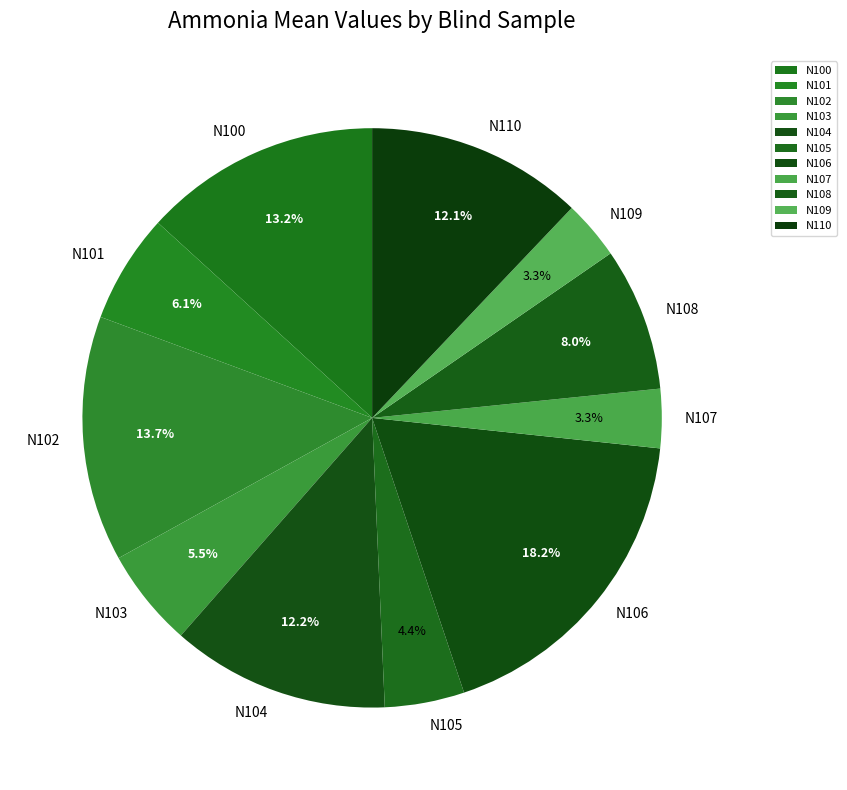

To the nearest percent, what portion does N100 represent?

13%